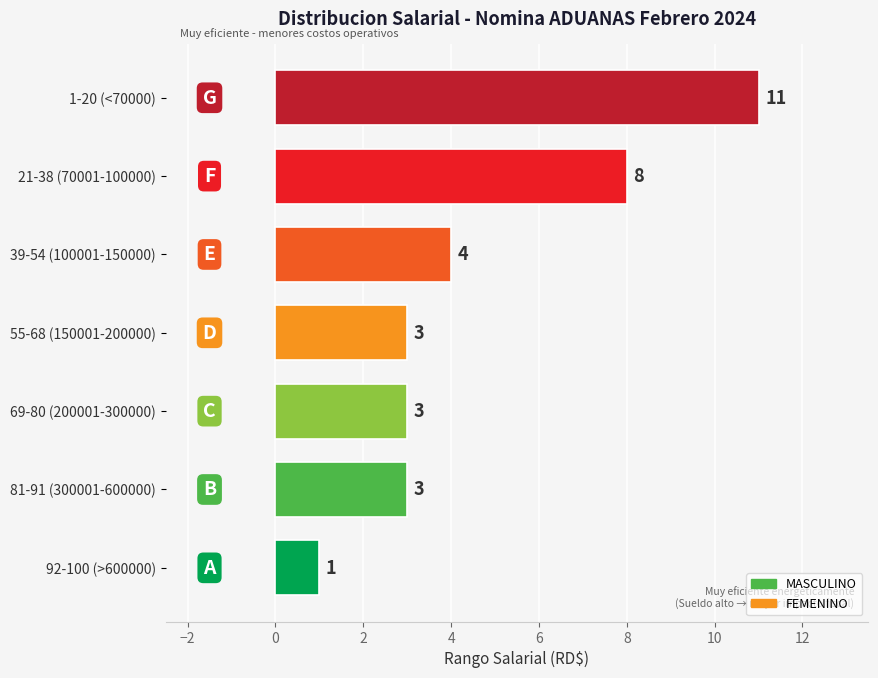

Are the bars horizontal?

Yes